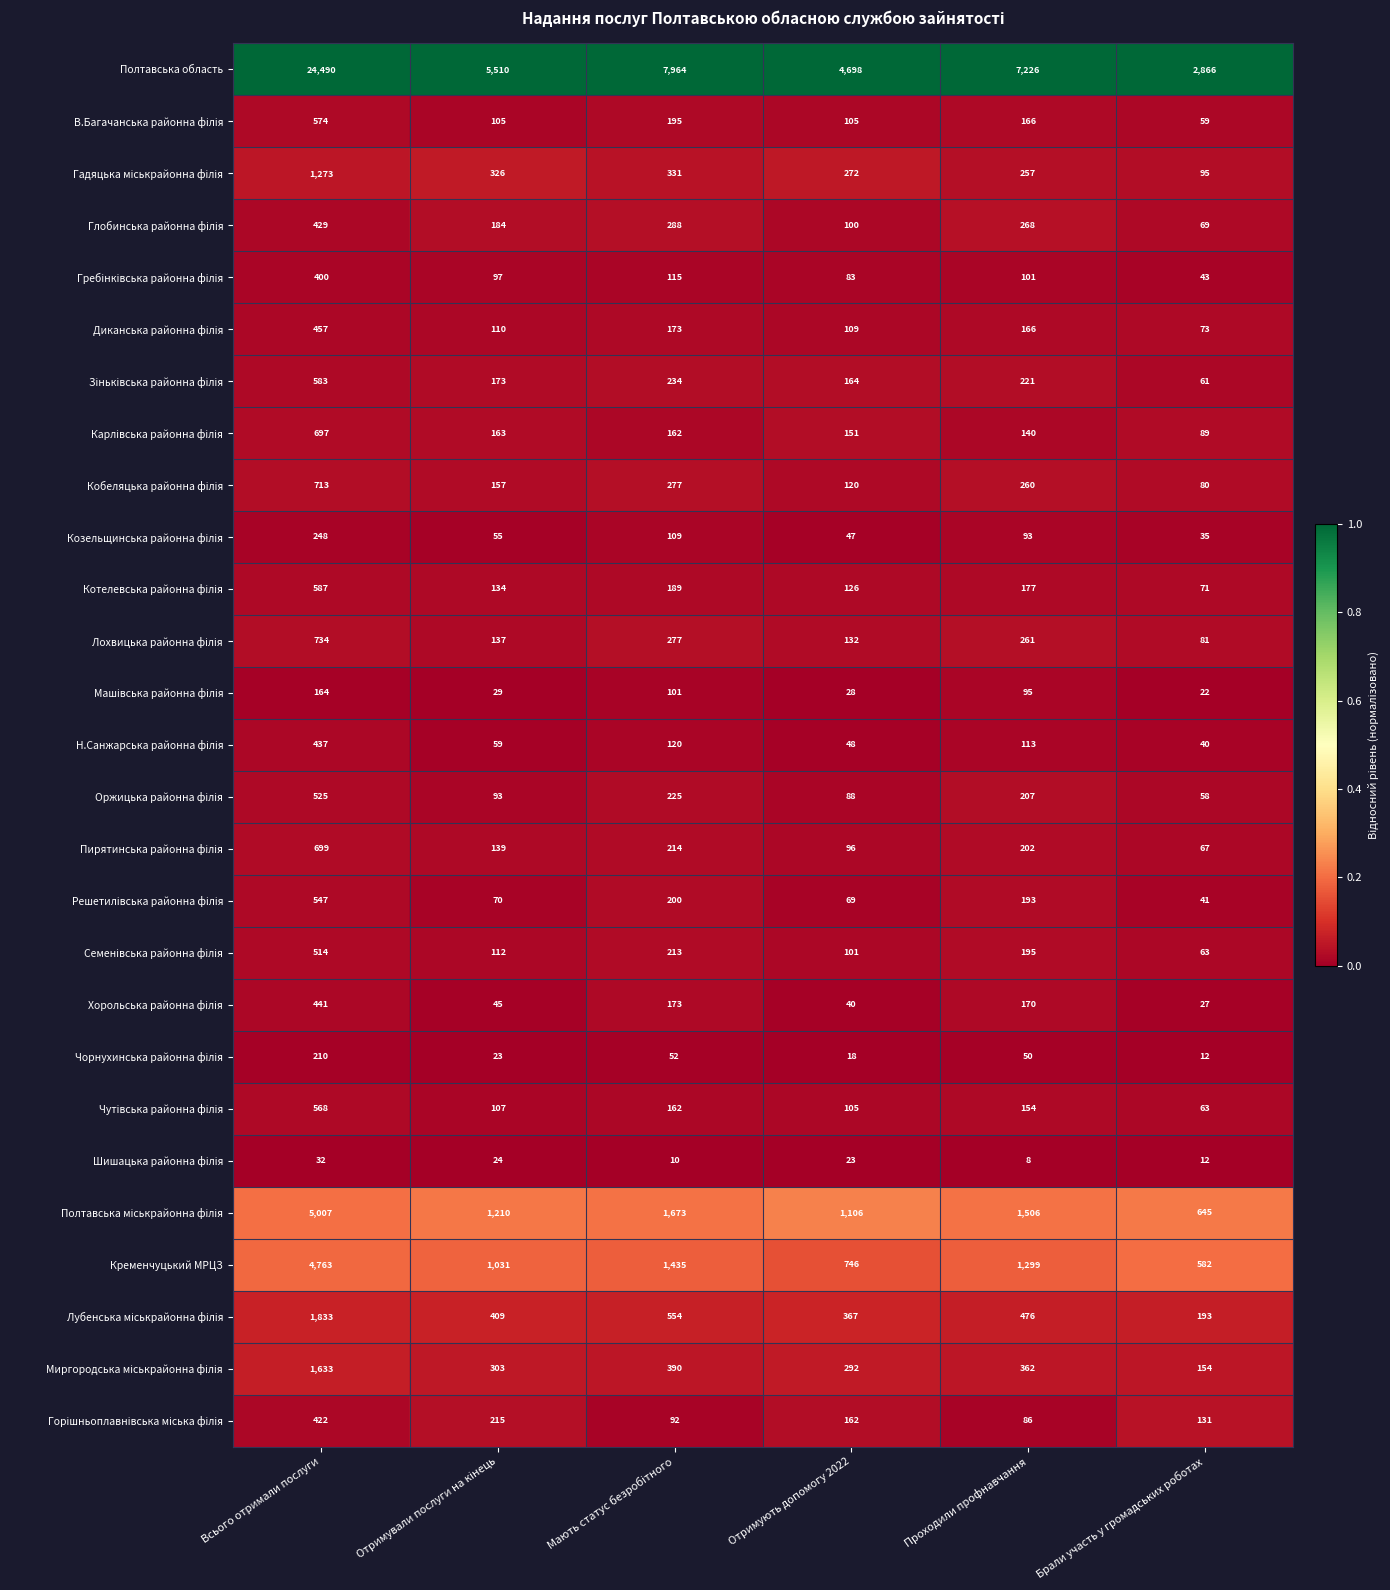

Which label corresponds to the largest value in the chart?

Всього отримали послуги